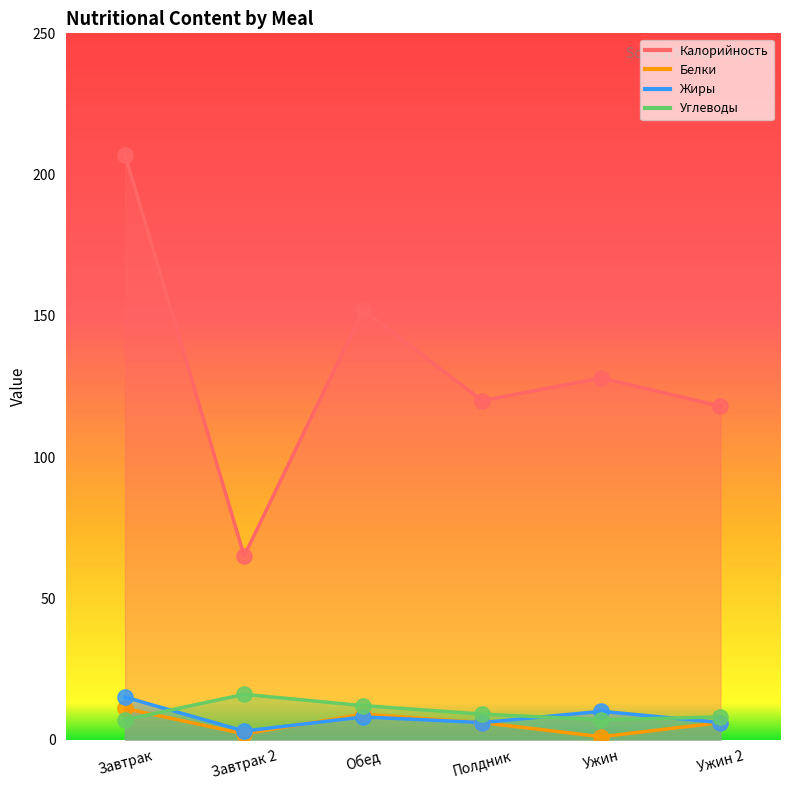

Which series has the largest total across all categories?

Калорийность